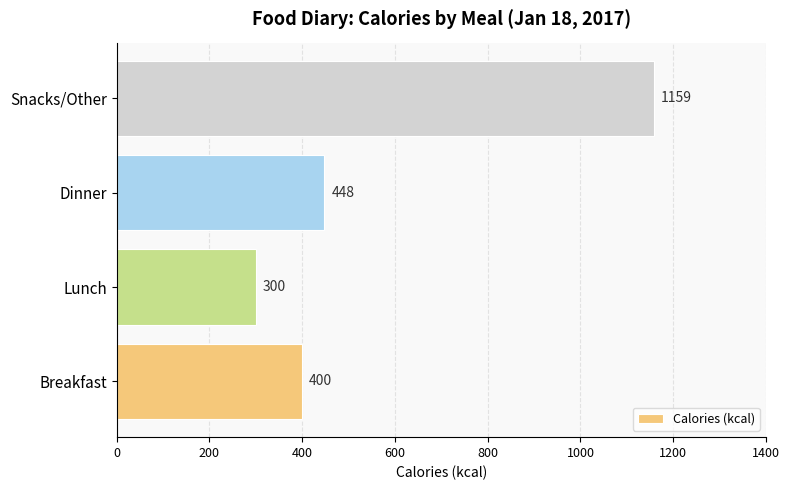

Where is the data nearest to the value 729?

Dinner